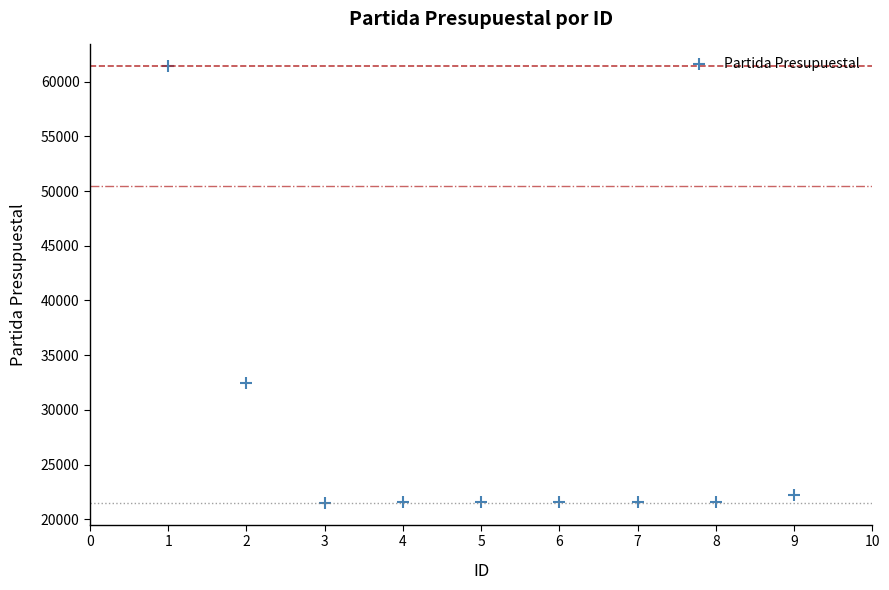

What is the range of X values (max minus min)?

8